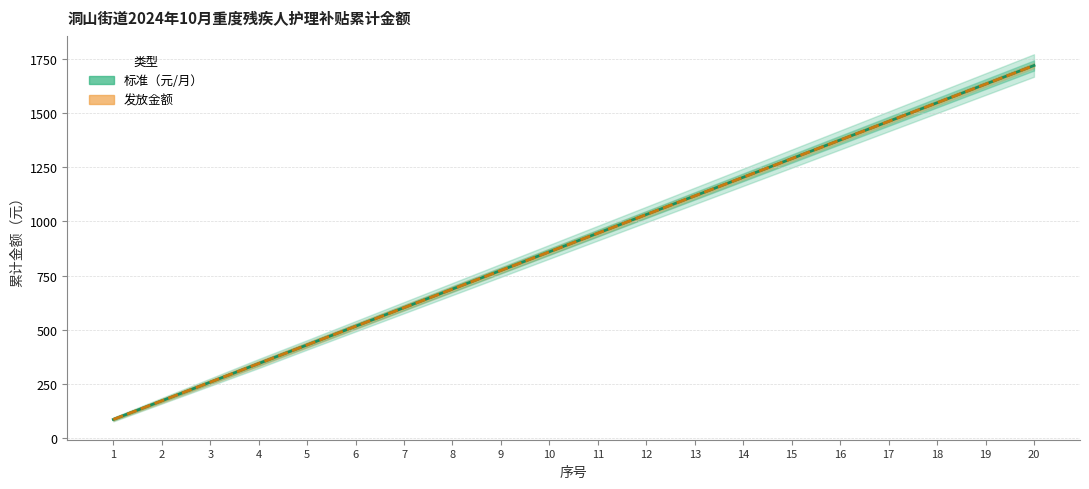

Is it true that 标准（元/月） equals 860 at 10?

True